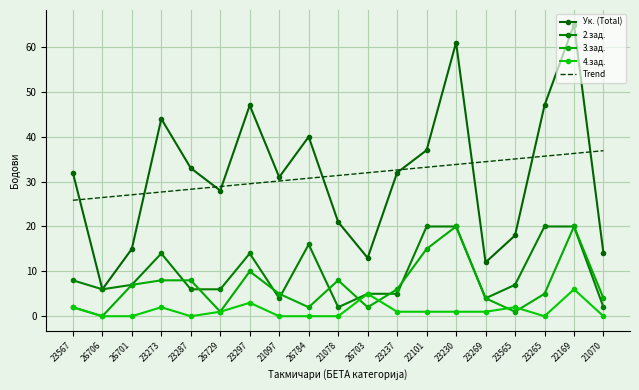

Is it true that 2.зад. equals 7 at 23297?

False